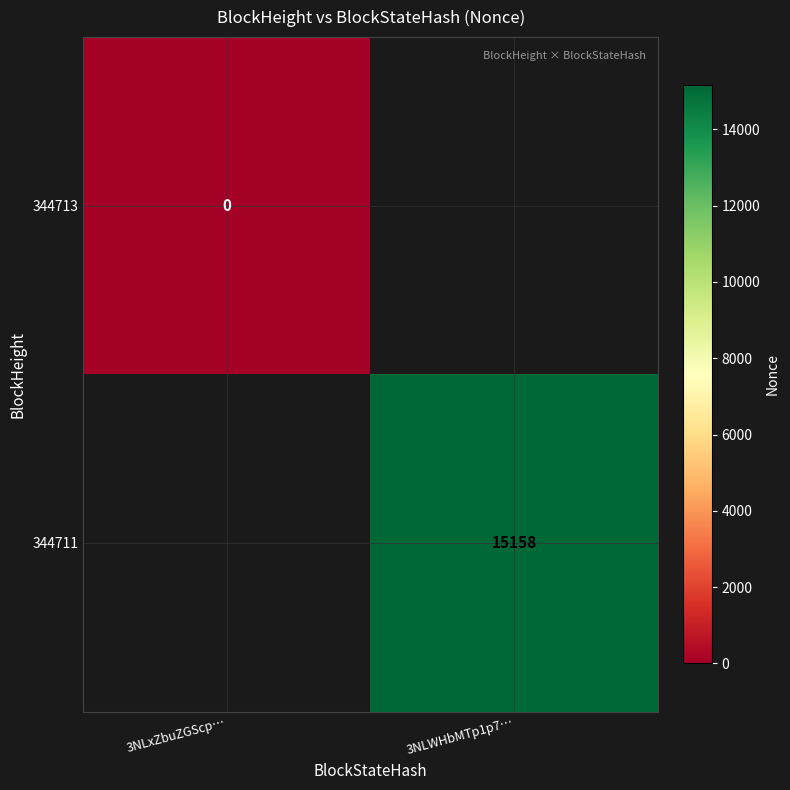

The value of 344711 at 3NLWHbMTp1p7… is 15158. True or false?

True